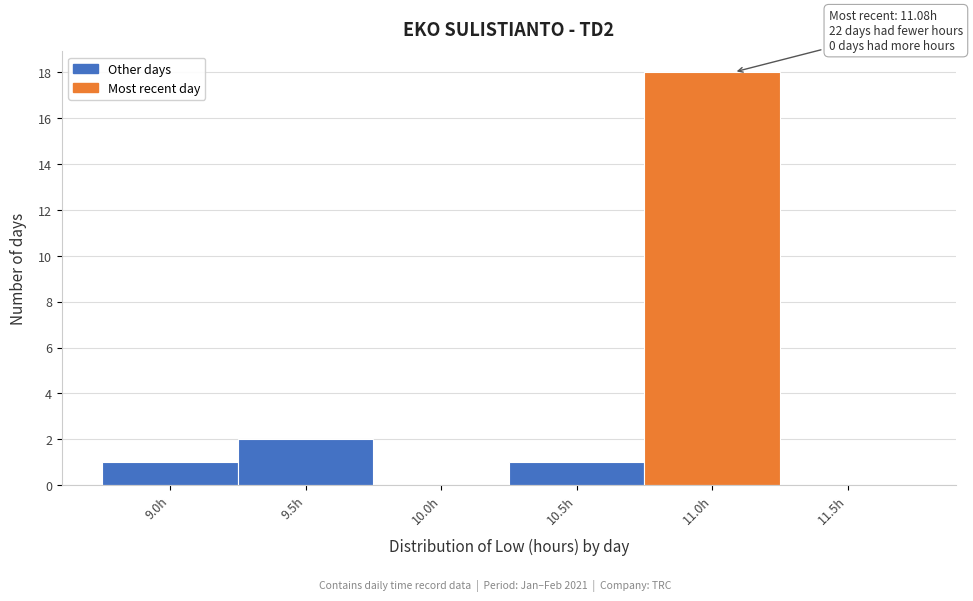

Reading right to left, list all the values displayed in this chart.

11.5h=0	11.0h=18	10.5h=1	10.0h=0	9.5h=2	9.0h=1